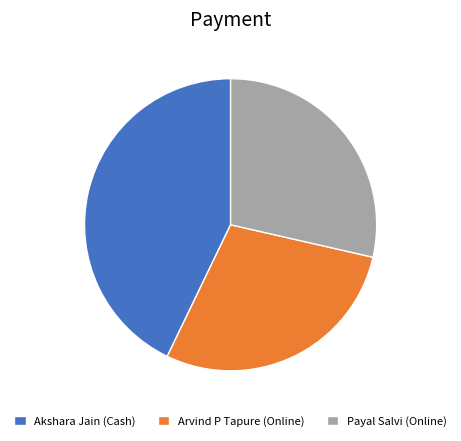

Approximately how many times larger is the value at Akshara Jain (Cash) compared to Arvind P Tapure (Online)?

1.5